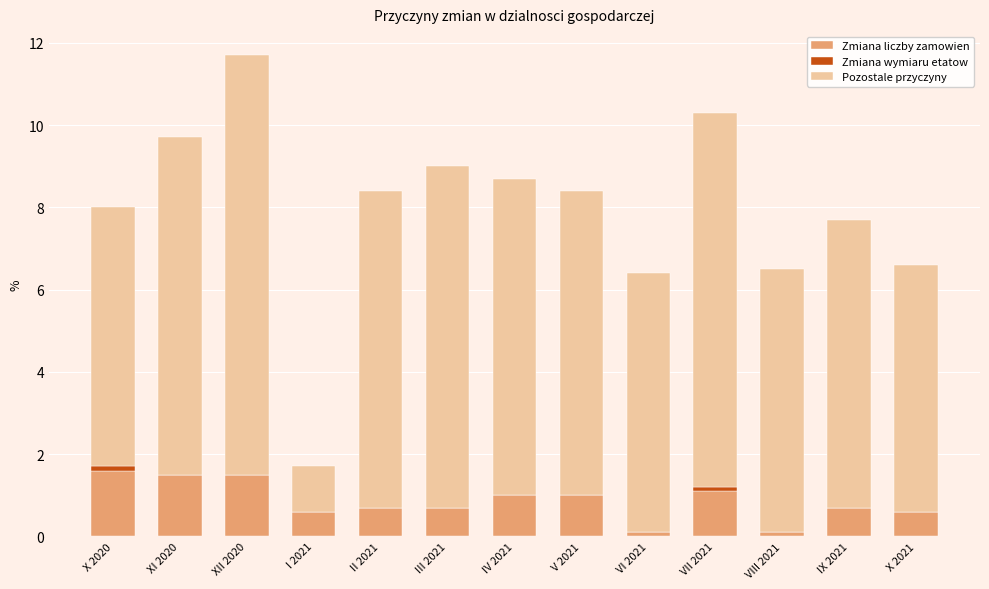

What is the total value across all series at V 2021?

8.4